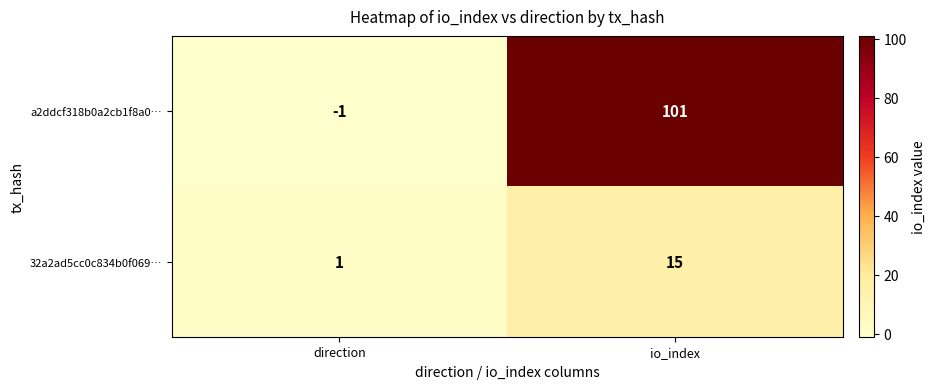

What is the difference between the 32a2ad5cc0c834b0f069… values at direction and io_index?

14